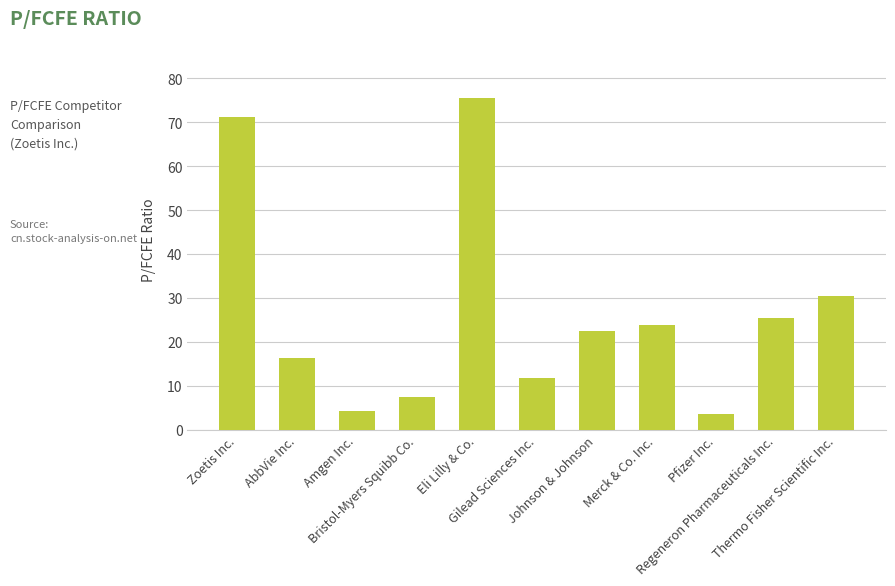

At which label does the data first exceed 22?

Zoetis Inc.